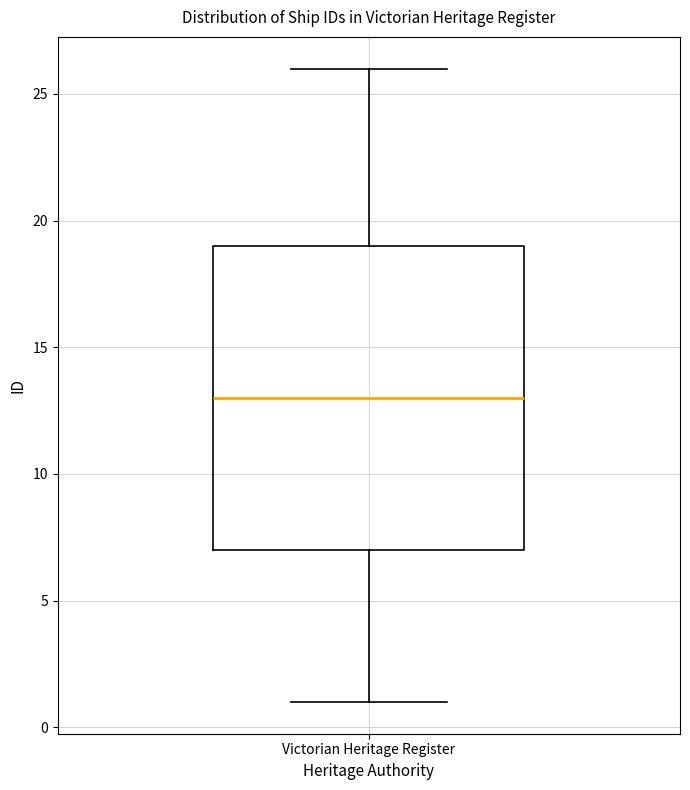

Transcribe this box plot: give where the median line is, the range the box spans, and where the two whiskers end, as read against the y-axis. The values are not printed on the chart, so give them approximately, as read against the axis.

median 13, box 7 to 19, whiskers 1 to 26